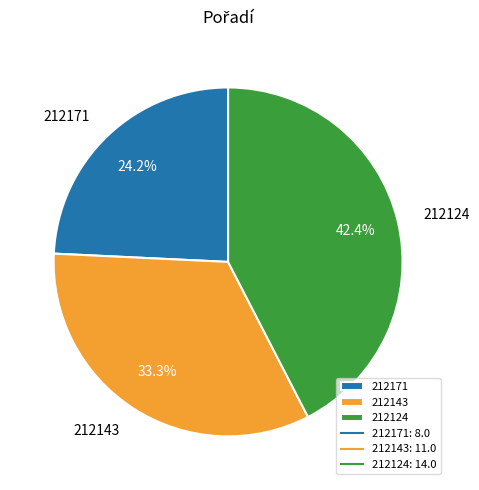

Which category has the biggest portion of the pie?

212124